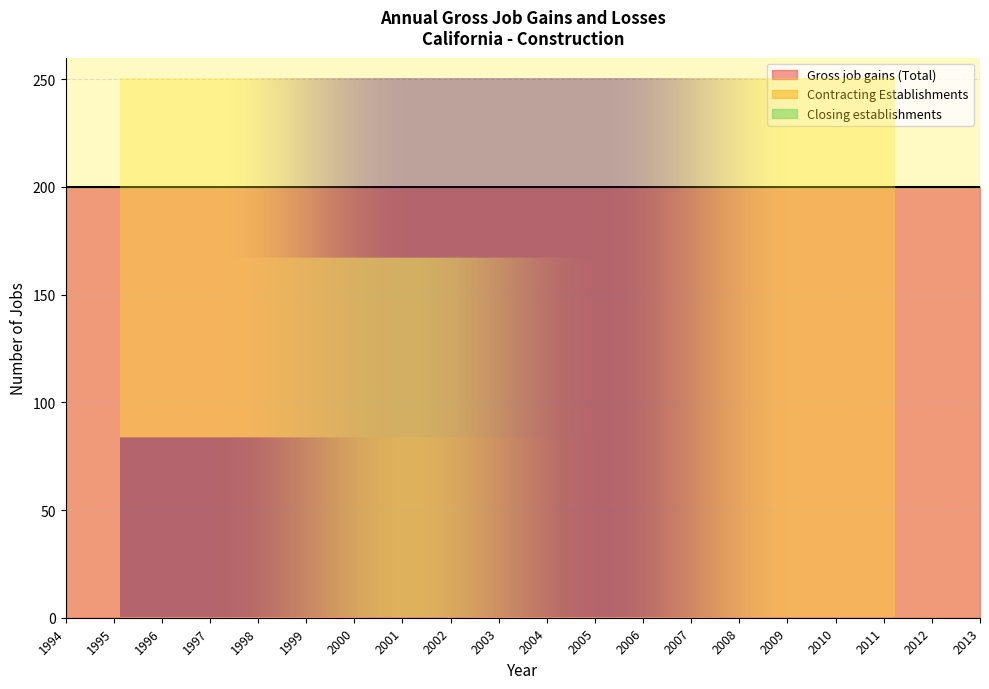

True or false: Contracting Establishments and Closing establishments intersect in this chart.

False